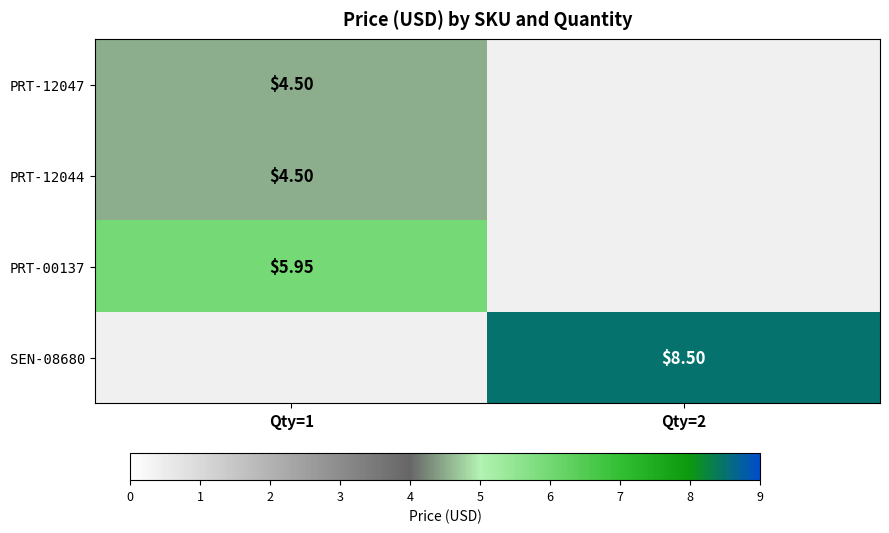

Is the value of PRT-12047 at Qty=1 greater than the value of PRT-00137 at Qty=1?

No